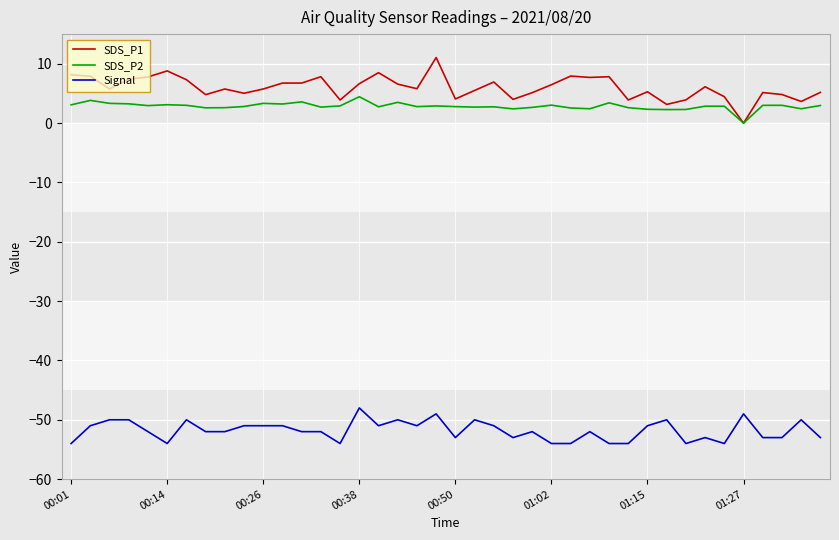

What is the maximum value for Signal?

-48.0